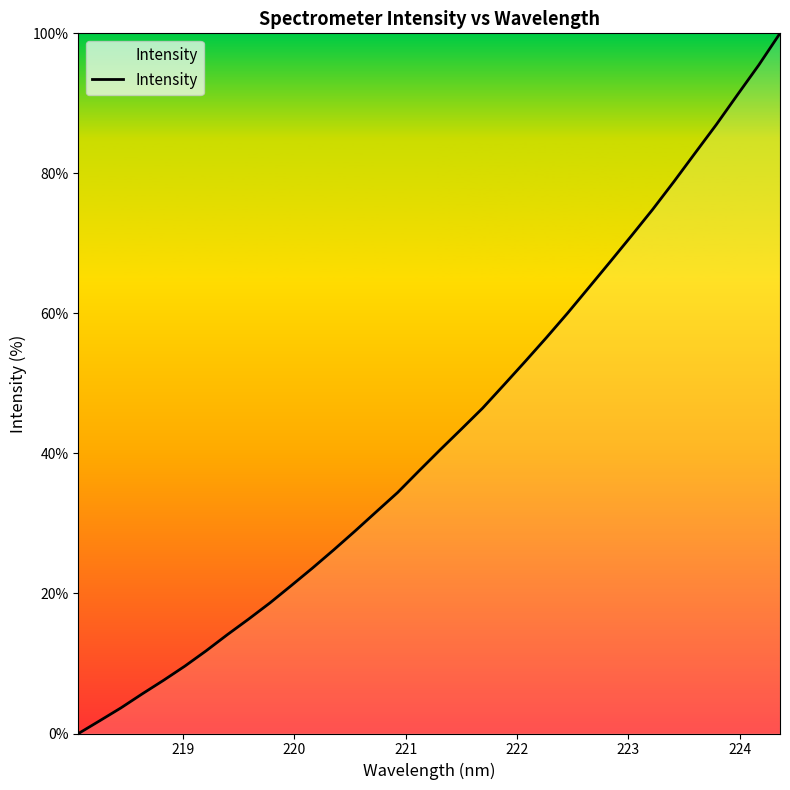

What is the sum of all values?

1455.1